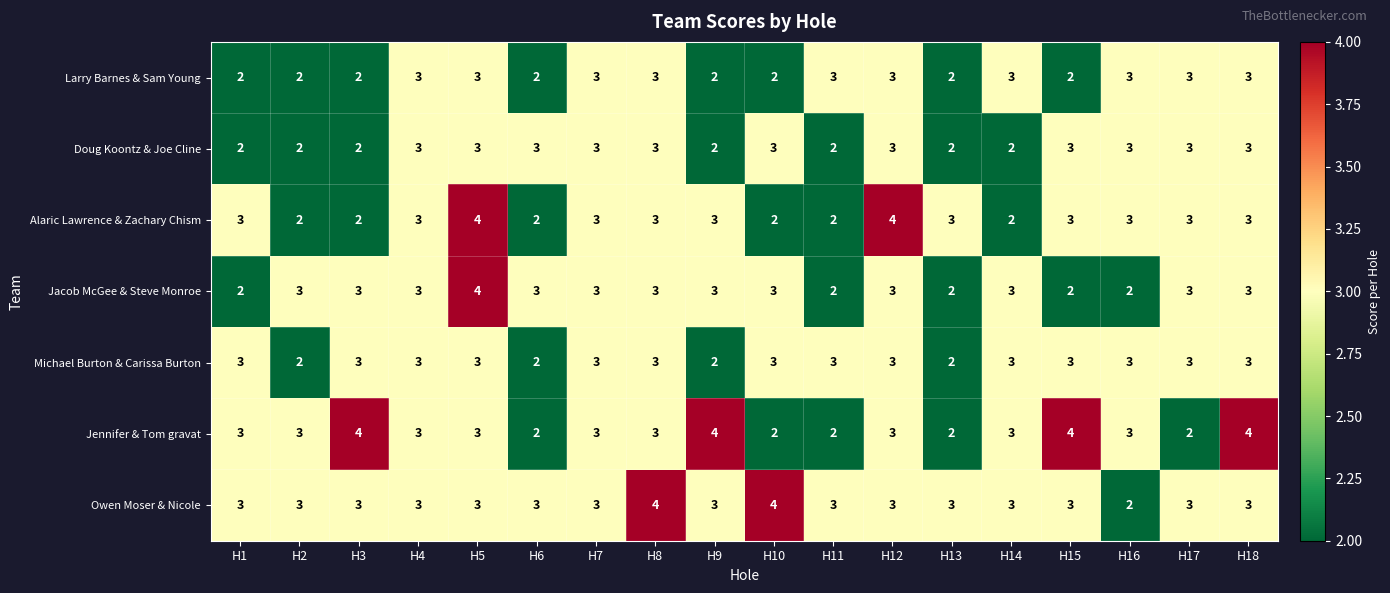

What is the smallest value displayed?

2